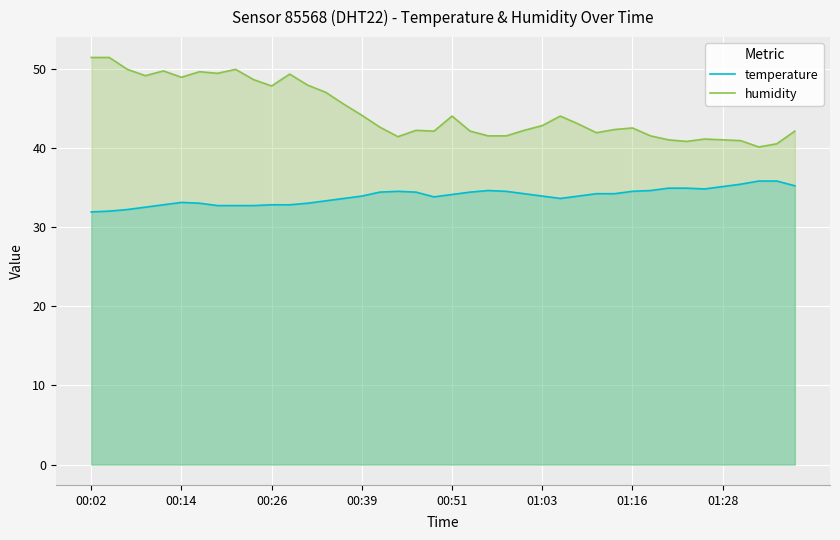

True or false: humidity and temperature intersect in this chart.

False